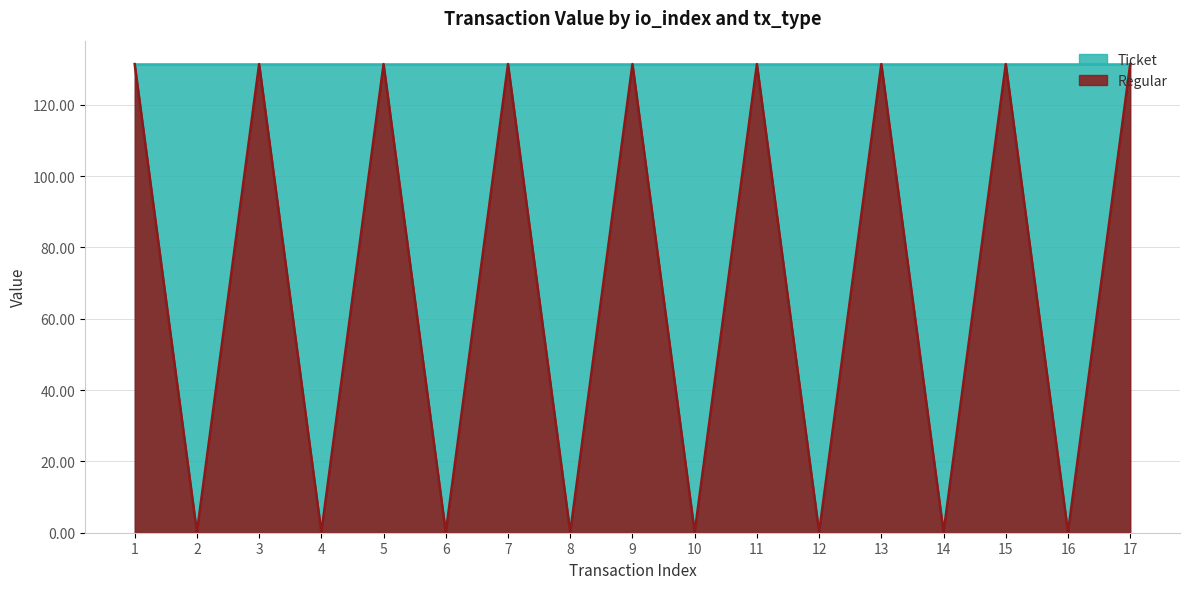

True or false: the data has more than 2 interior local peaks.

True